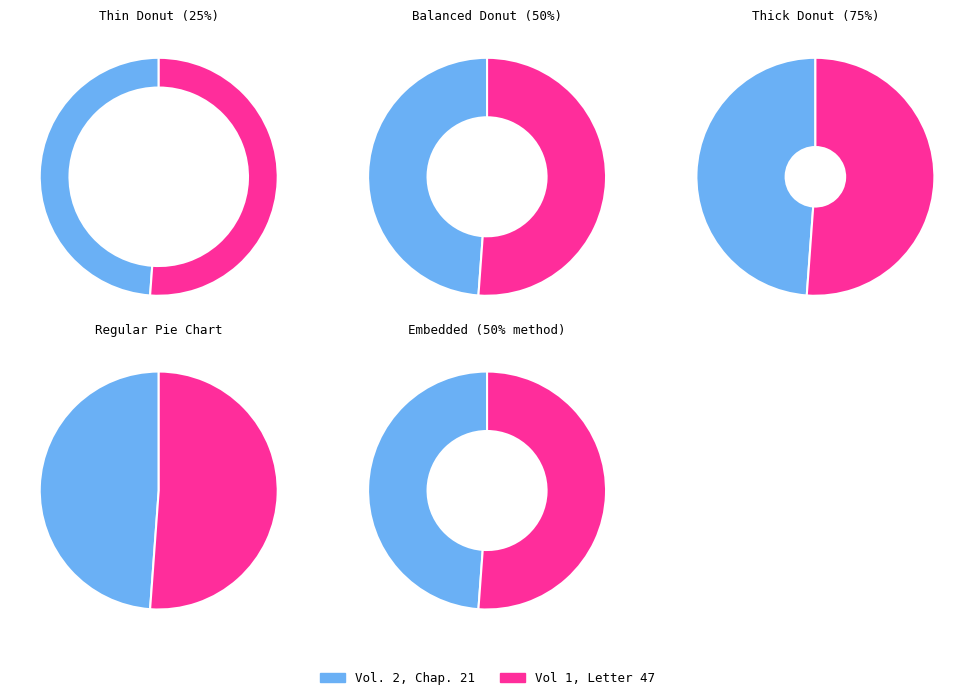

True or false: Vol 1, Letter 47 accounts for 63% of the total.

False